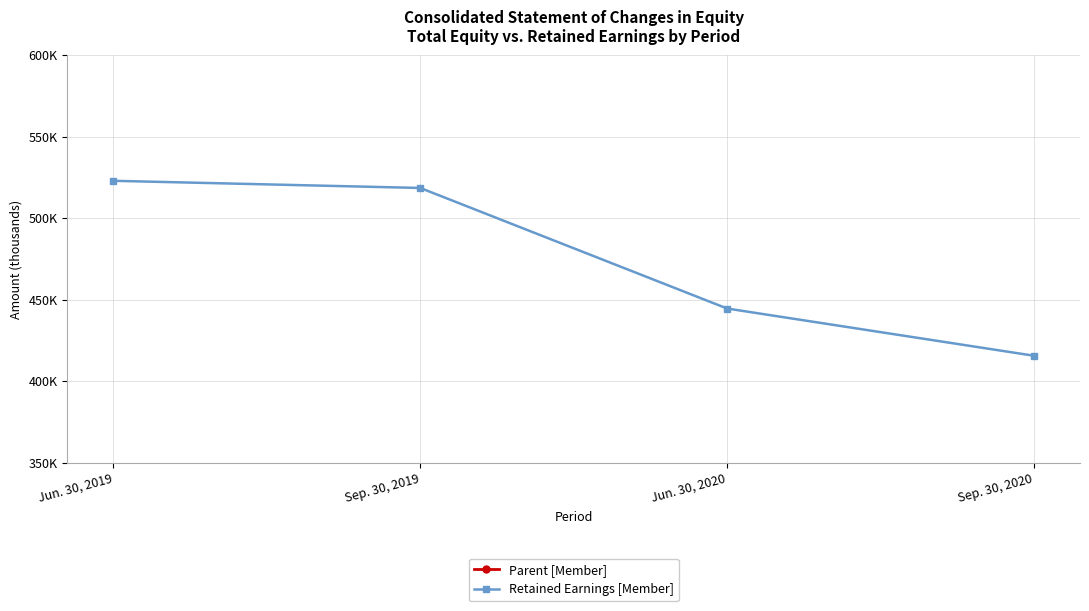

What is the difference between the Retained Earnings [Member] values at Sep. 30, 2020 and Jun. 30, 2020?

28958